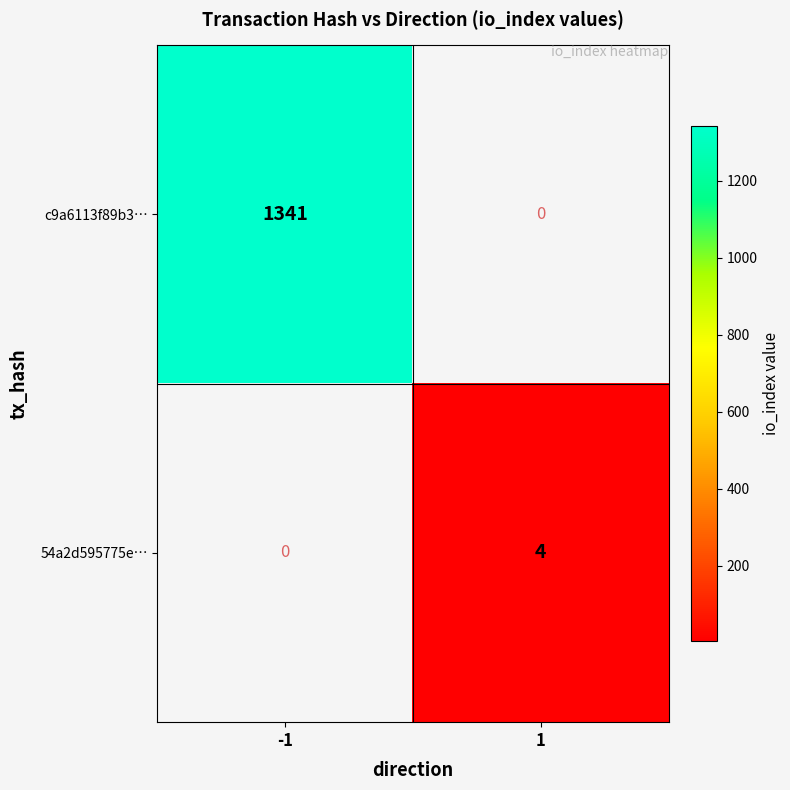

List the series in order of their peak value, highest first.

c9a6113f89b3…, 54a2d595775e…